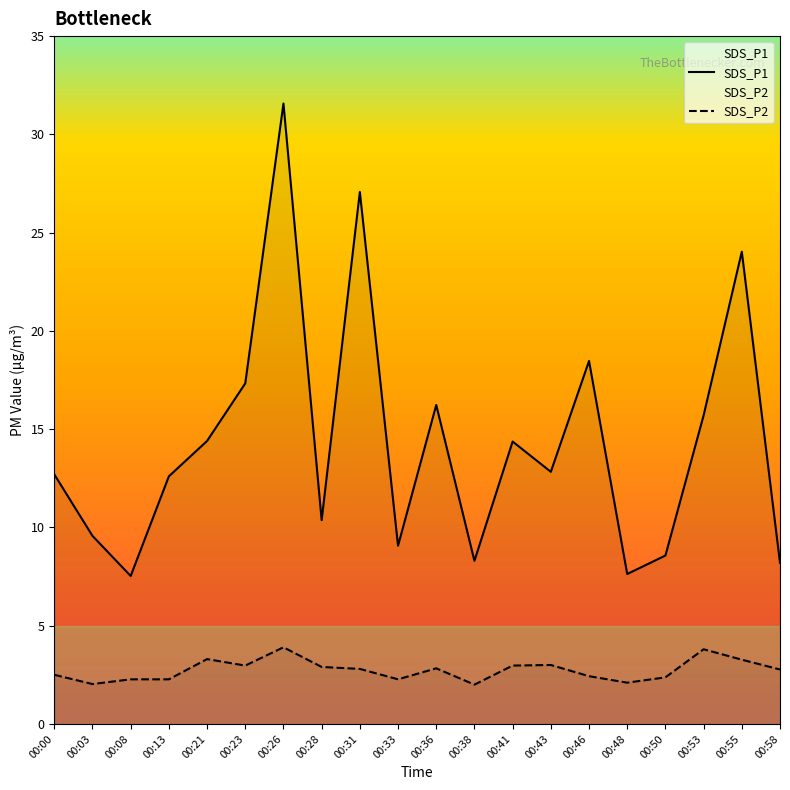

In SDS_P2, how many points are lower than both neighbors (excluding endpoints)?

5